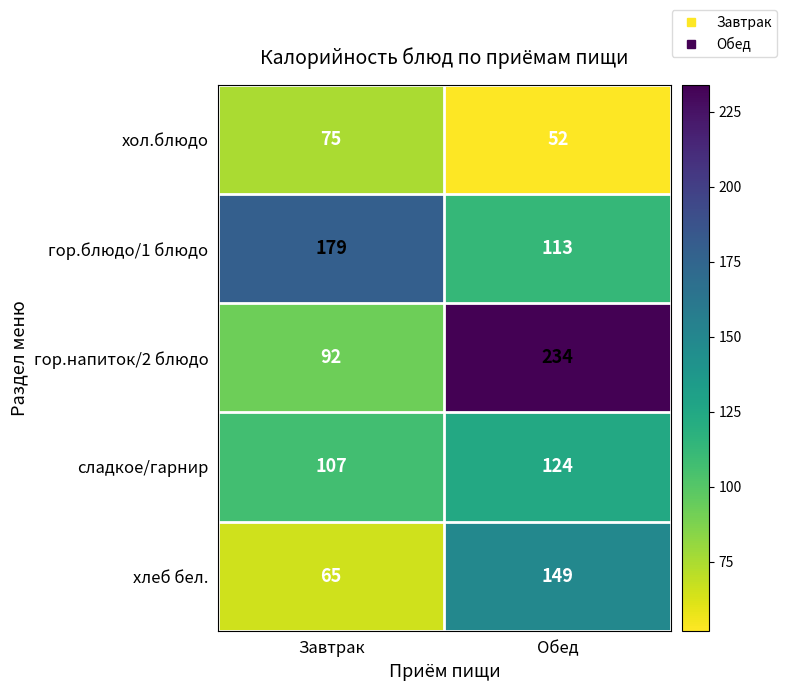

At how many categories does at least one series exceed 71?

2